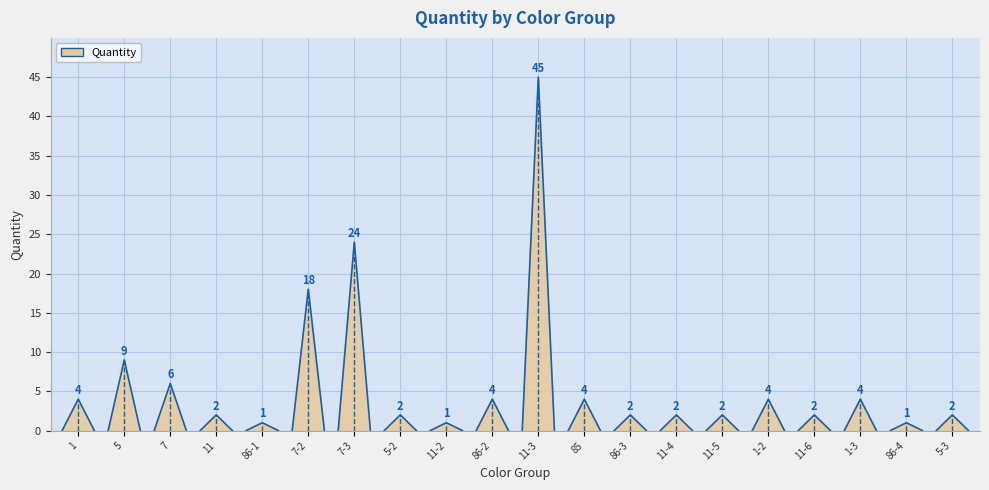

What is the sum of all values?

139